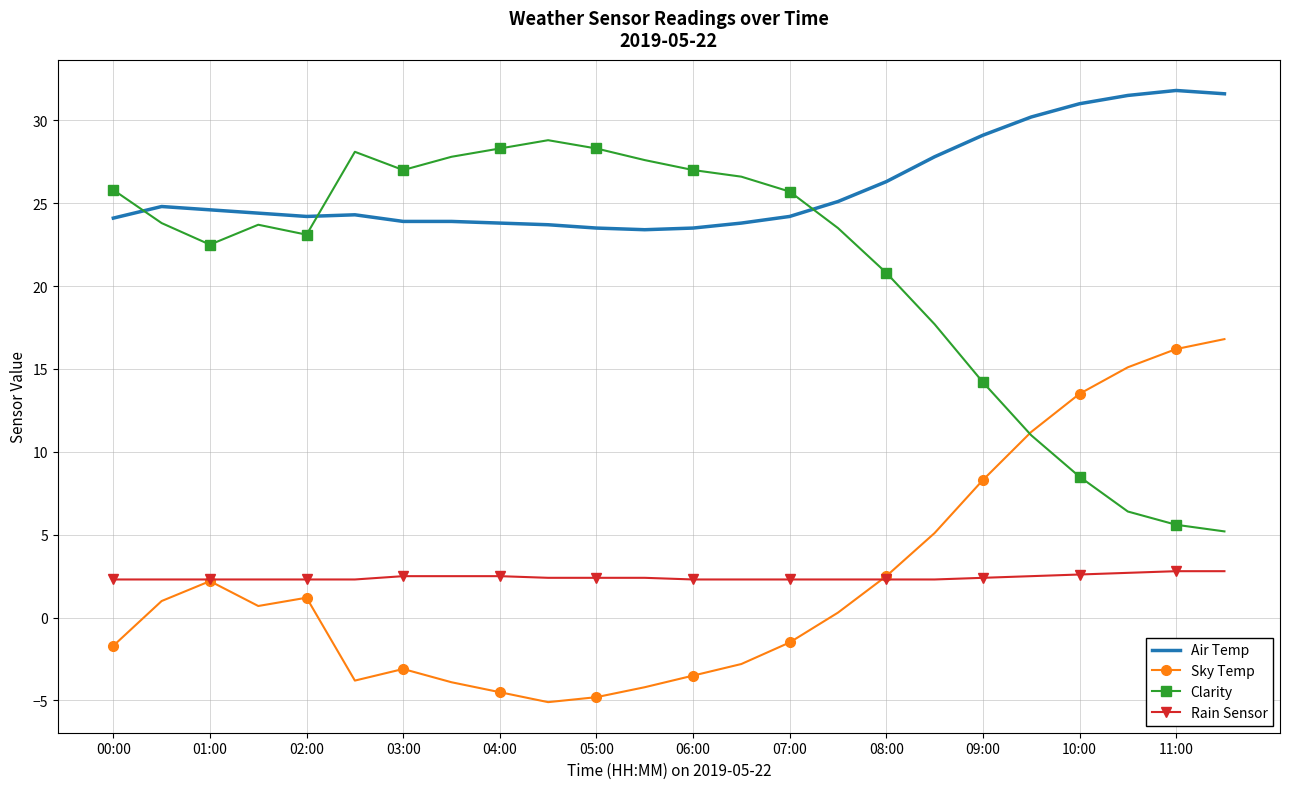

Count the number of categories in the chart.

24